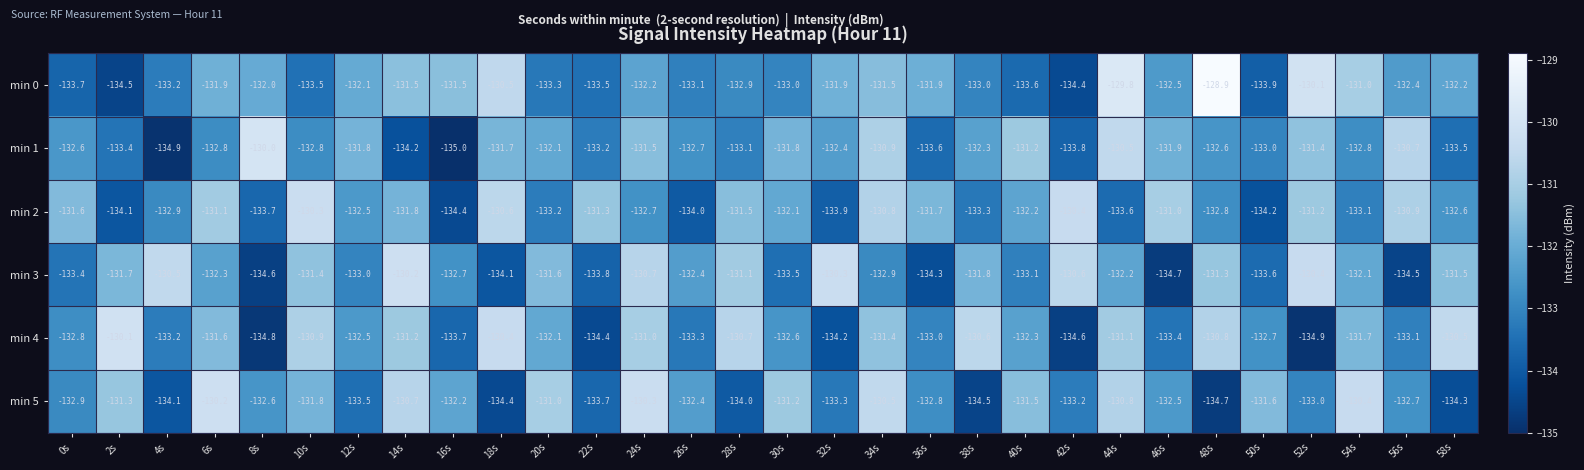

At 56s, list the series in order from smallest to largest.

min 3, min 4, min 5, min 0, min 2, min 1